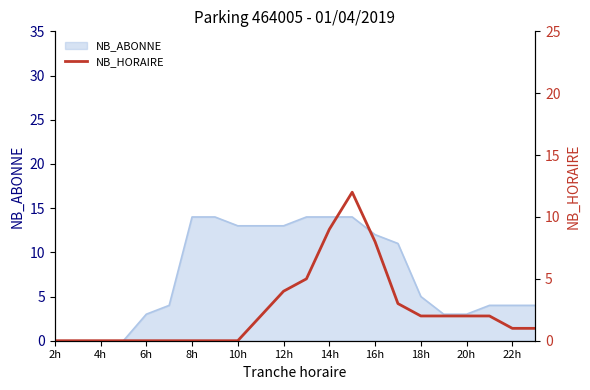

Where is NB_ABONNE nearest to the value 7?

18h